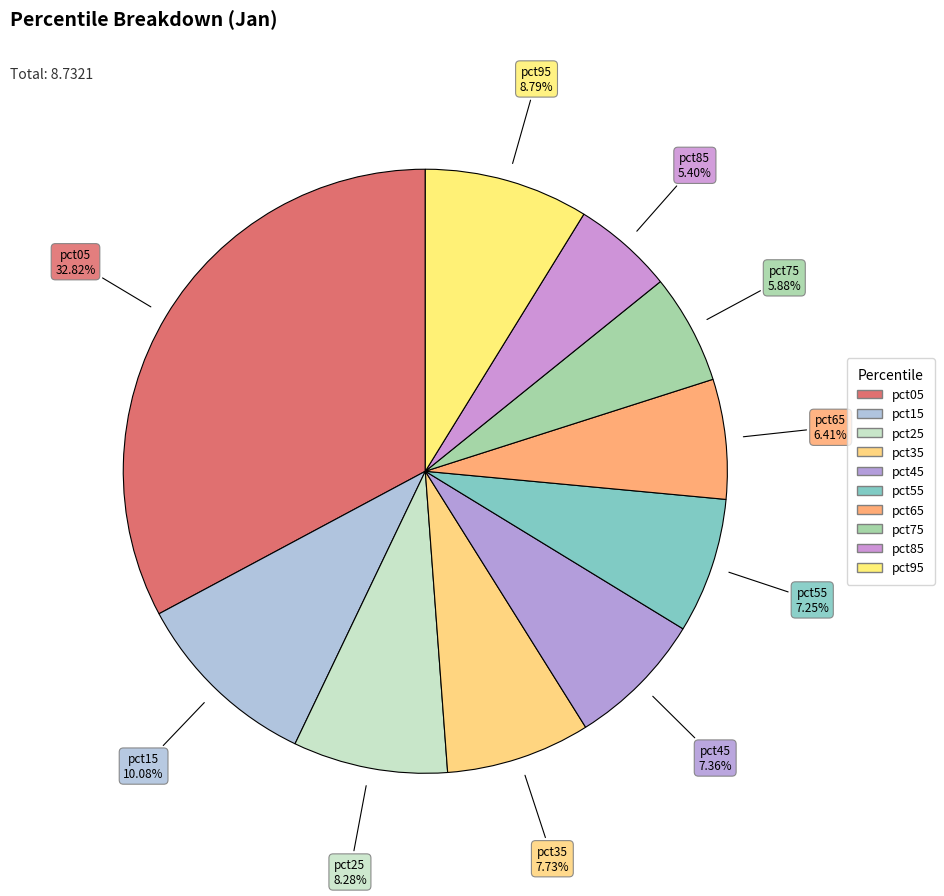

How much of the chart is everything except pct85?

94.6%